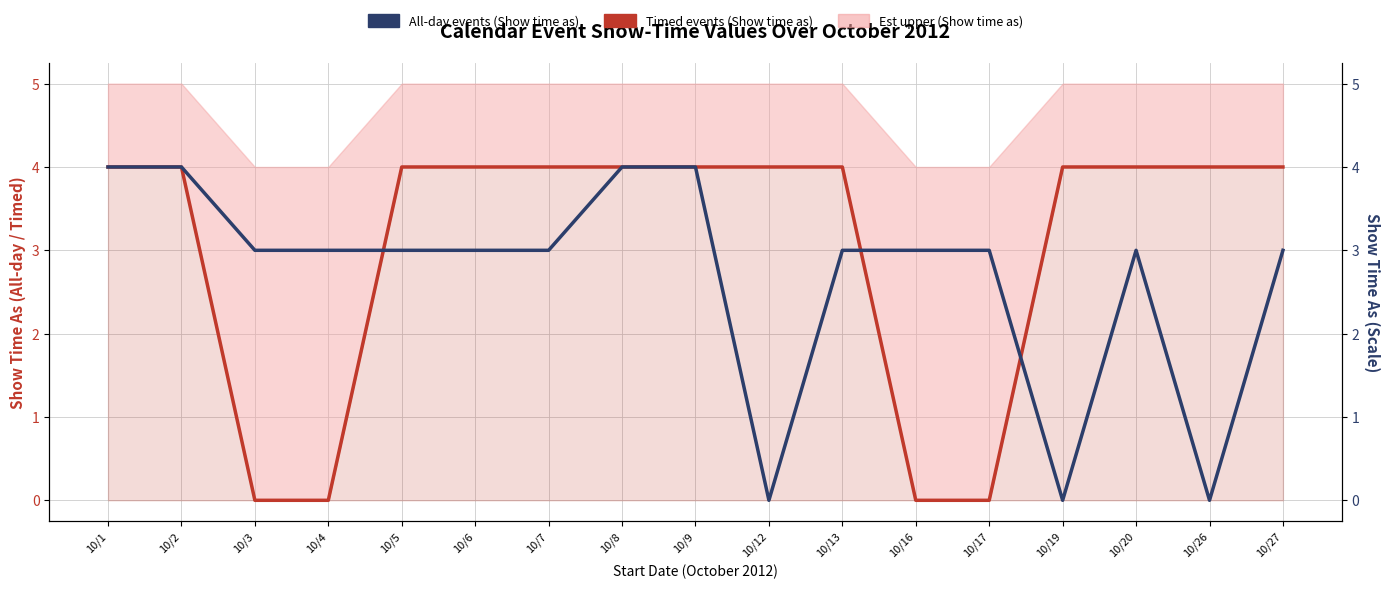

Count the number of categories in the chart.

17